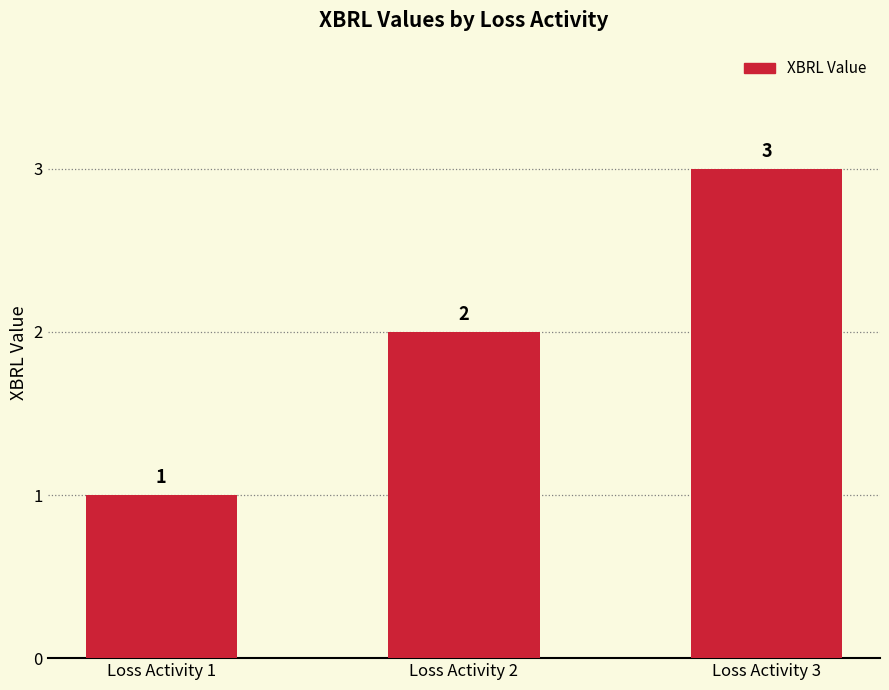

Reading right to left, extract all data points from this chart.

3	2	1